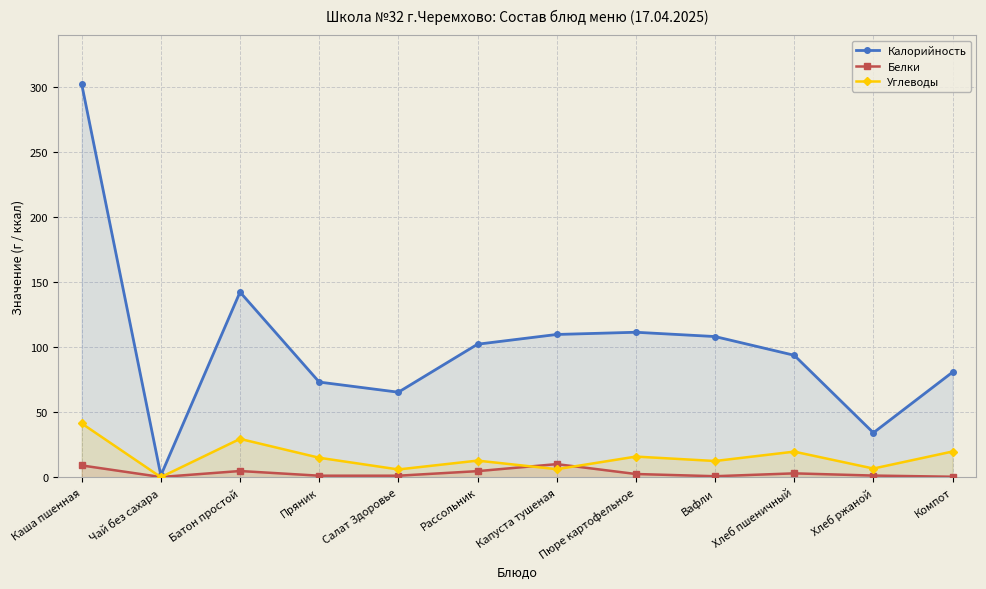

How many intersections are there between Белки and Углеводы?

4